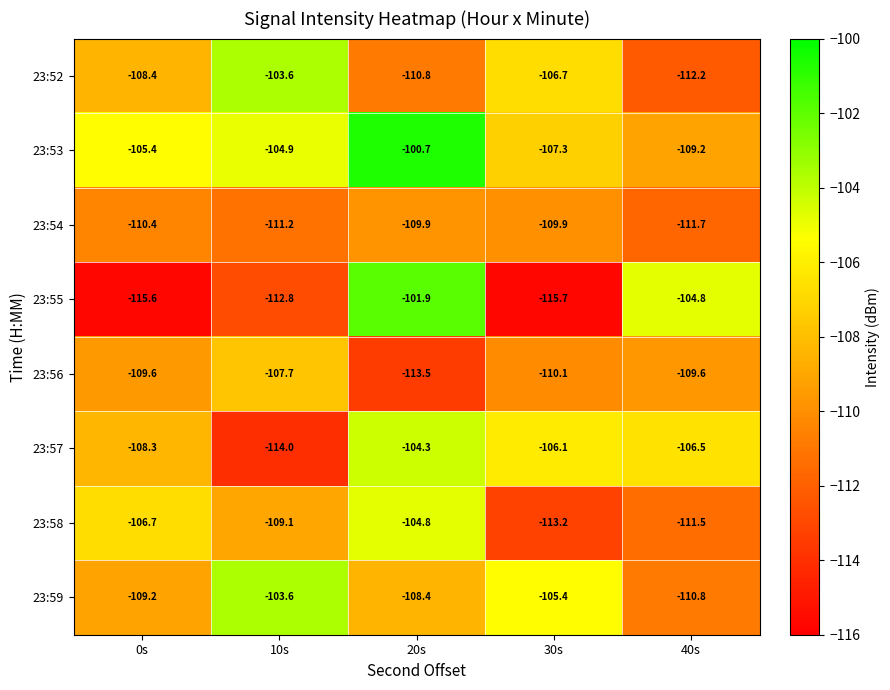

What is the greatest value displayed?

-100.7